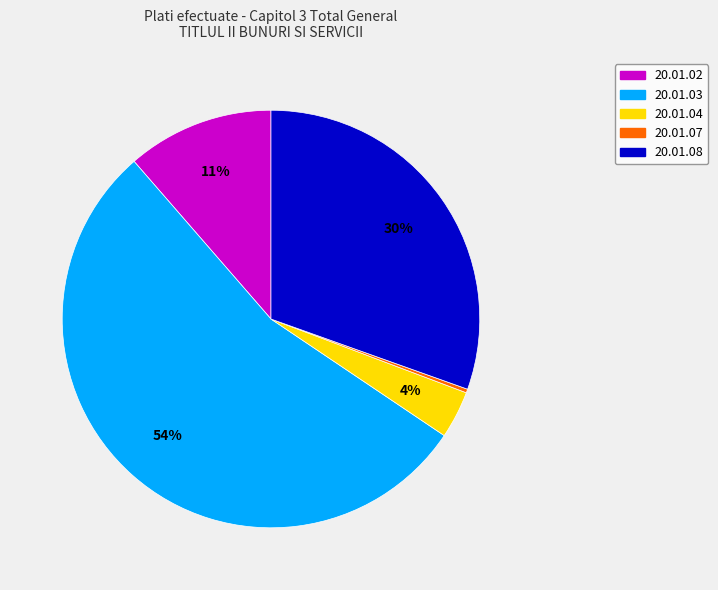

The 20.01.03 slice represents 44% of the pie. True or false?

False